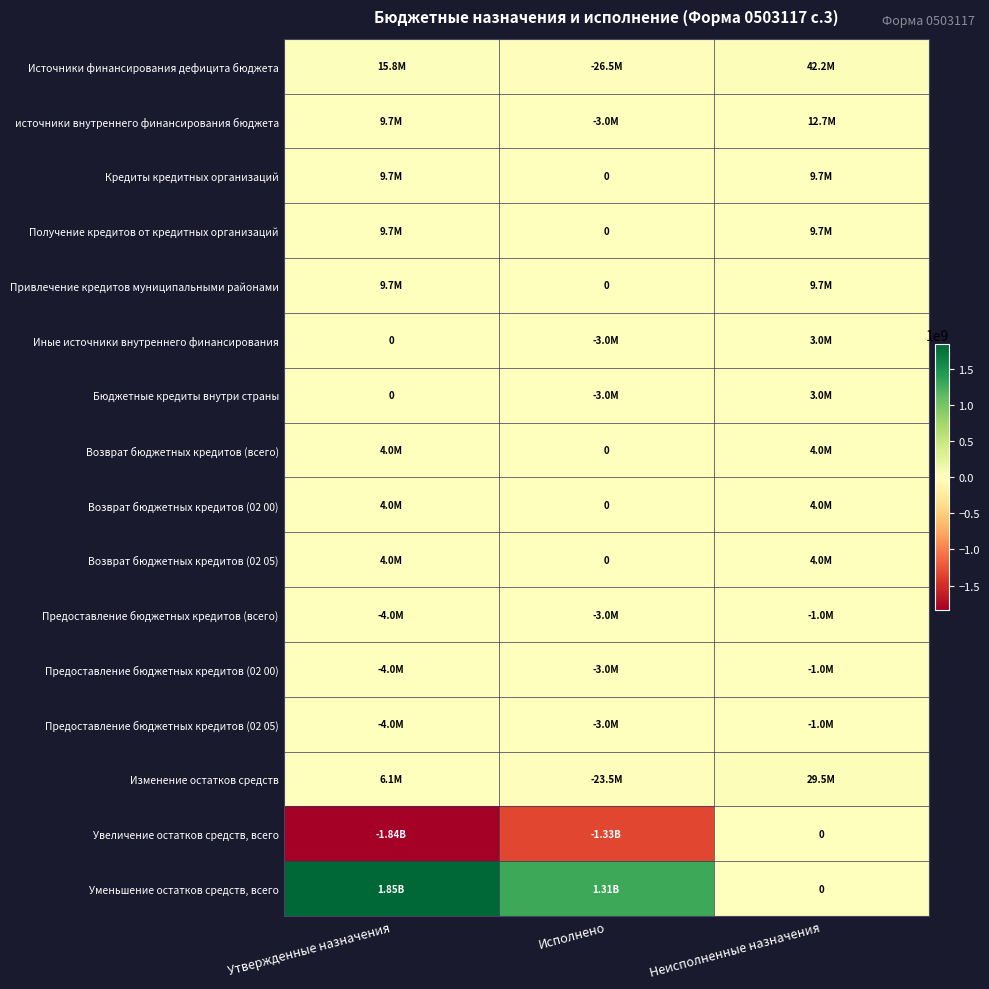

Rank the categories by Предоставление бюджетных кредитов (02 05) value from highest to lowest.

Неисполненные назначения, Исполнено, Утвержденные назначения